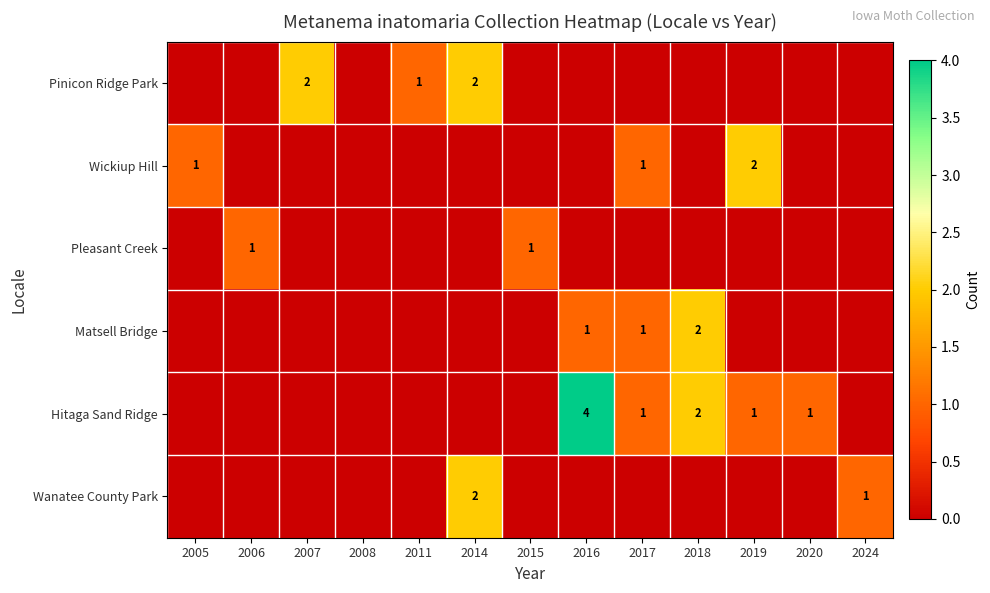

How many series are shown in this chart?

6